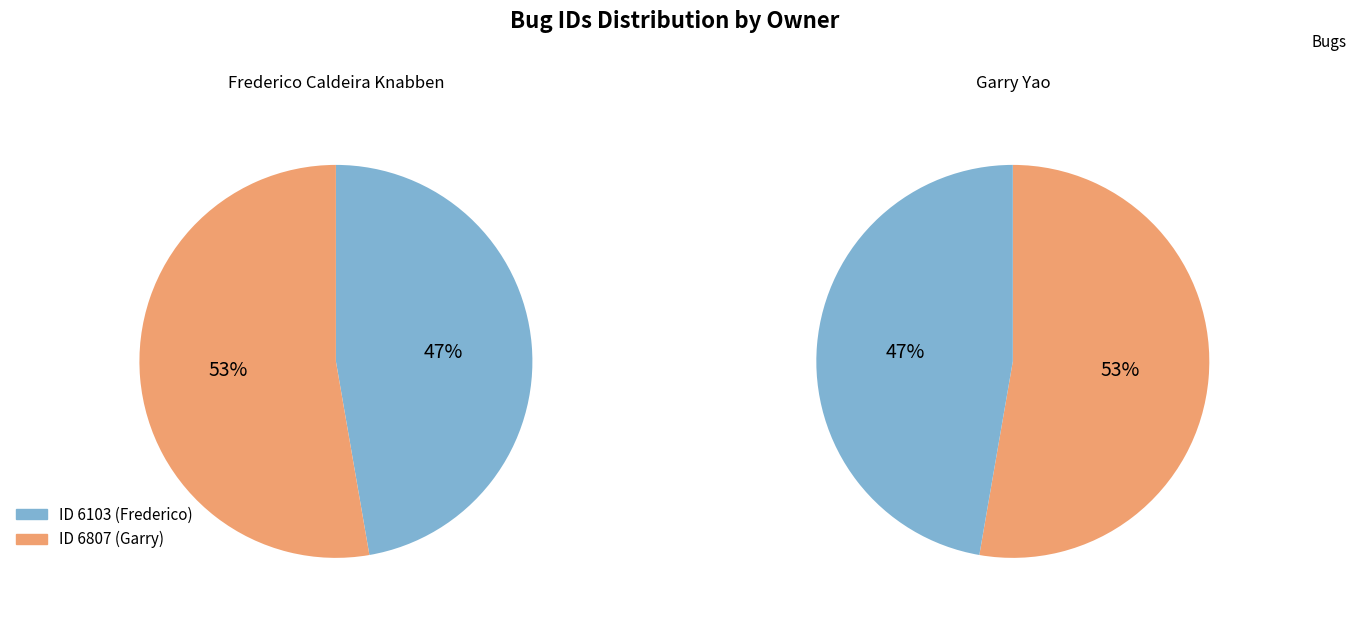

Count the number of slices in the pie.

2